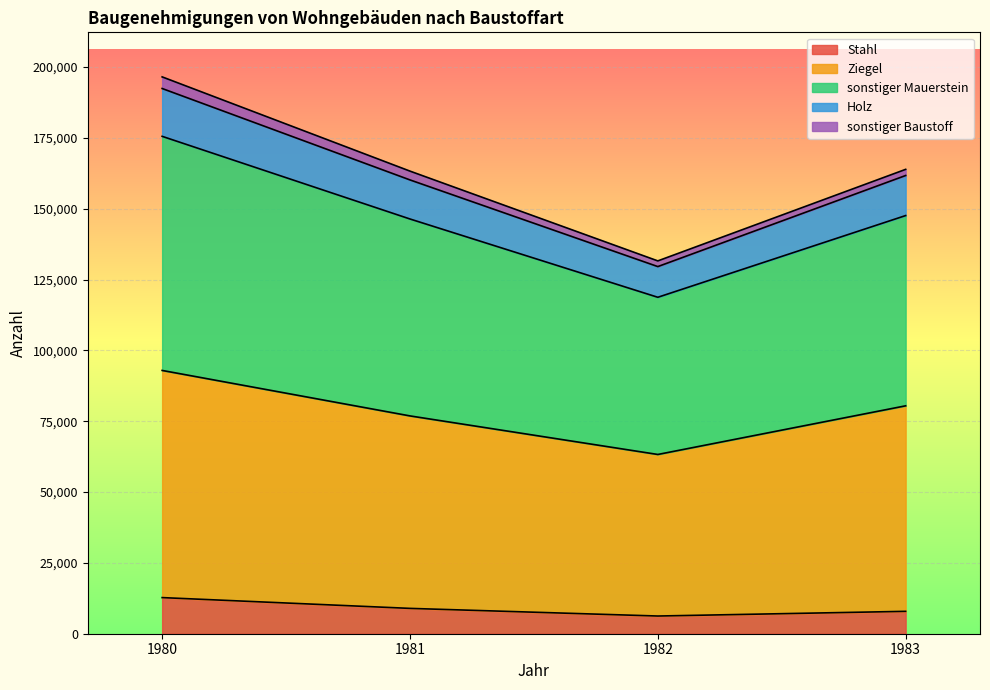

What is the minimum value for Stahl?

6246